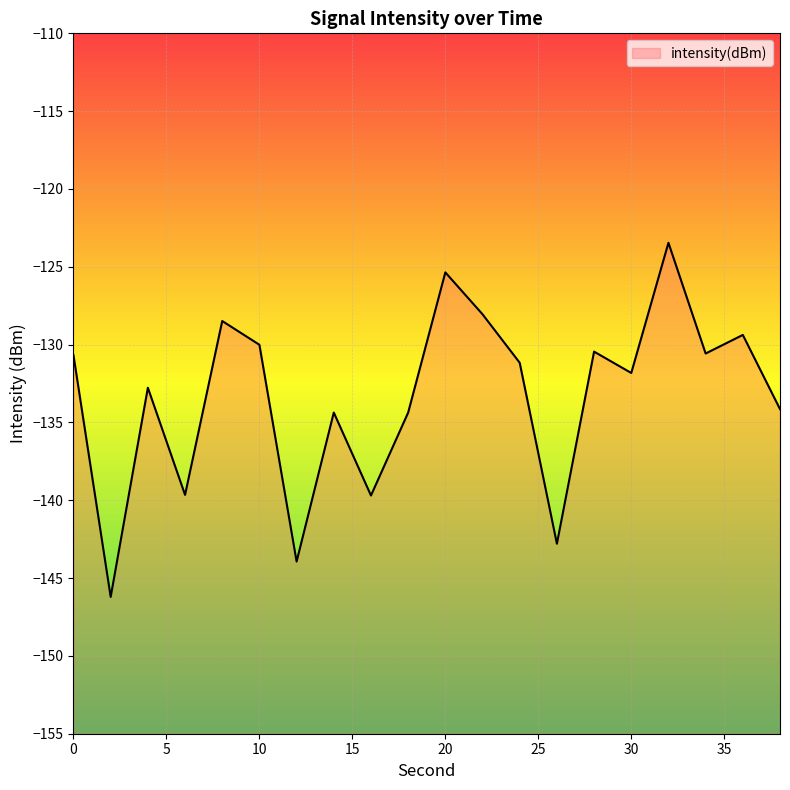

Does the chart display data point markers on the line(s)?

No